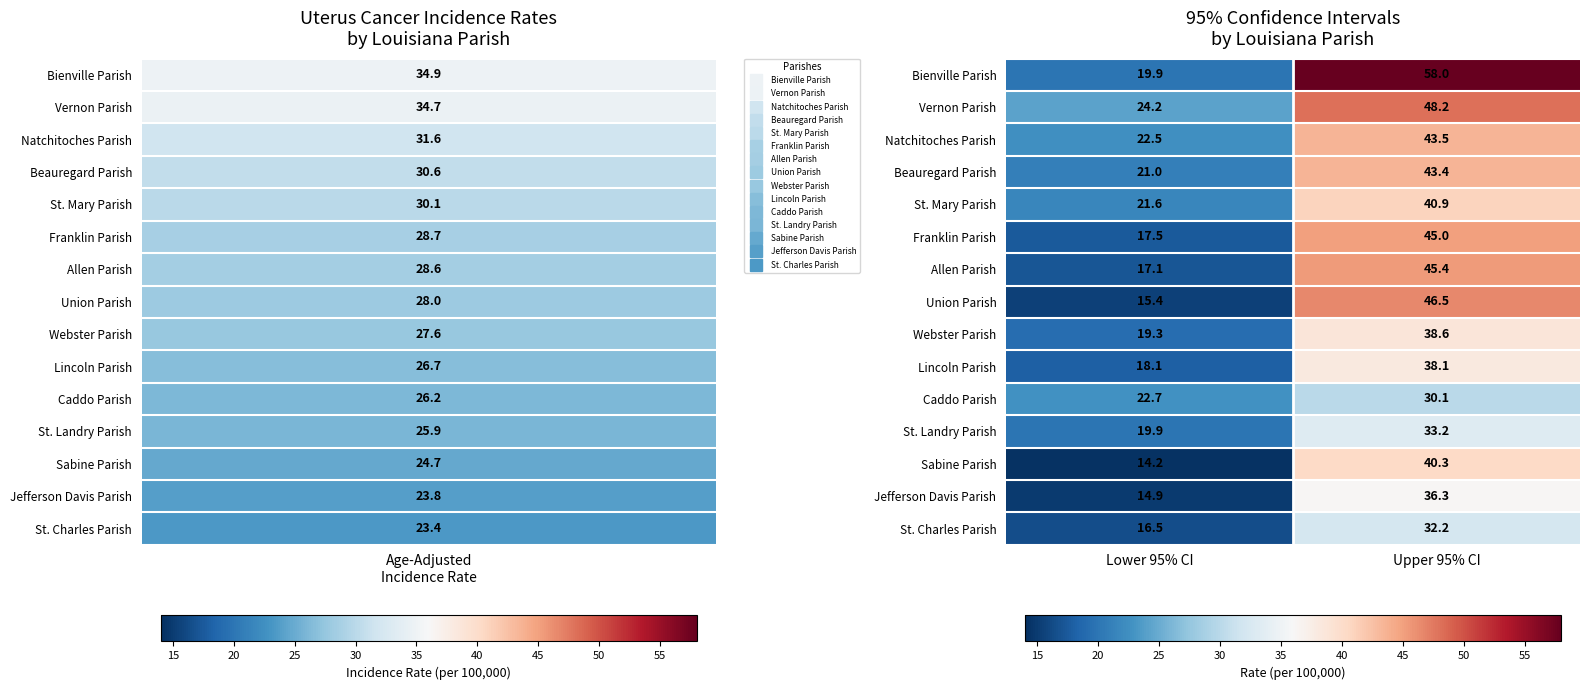

What is the minimum value shown in the chart?

14.2